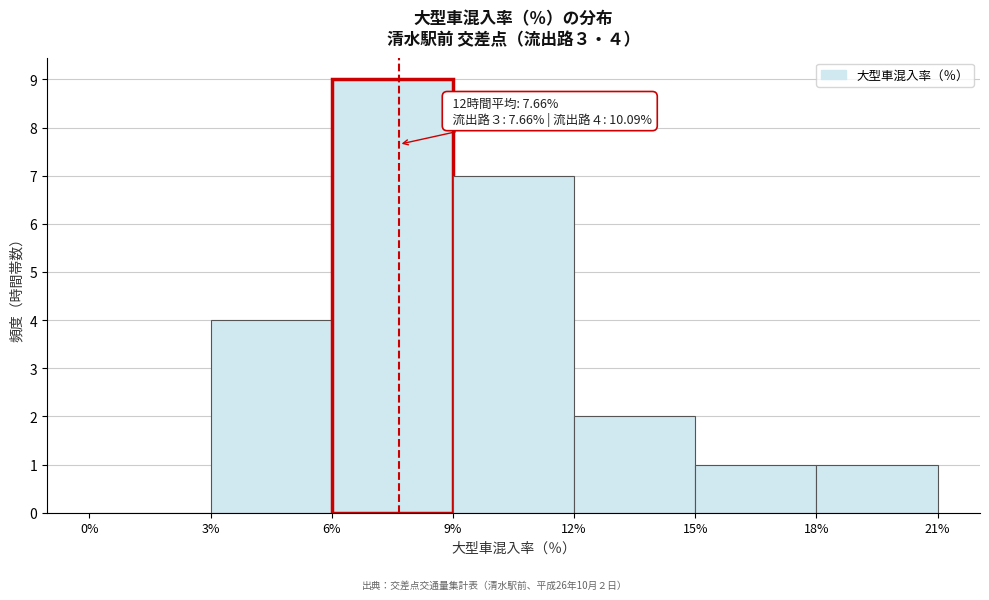

Which range on the x-axis has the tallest bar?

6% to 9%